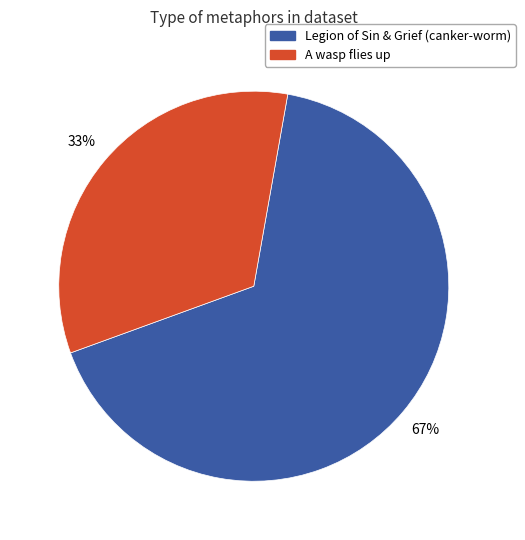

To the nearest percent, what is the average slice percentage?

50%